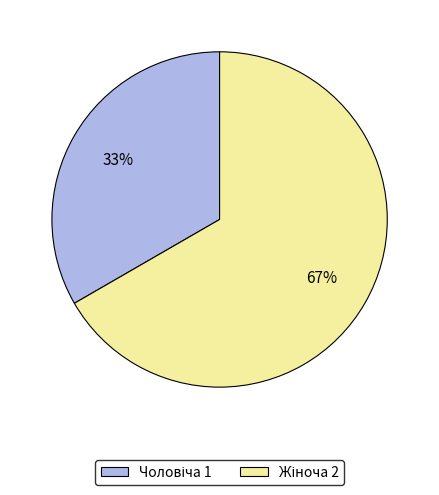

Does any single category account for the majority?

Yes